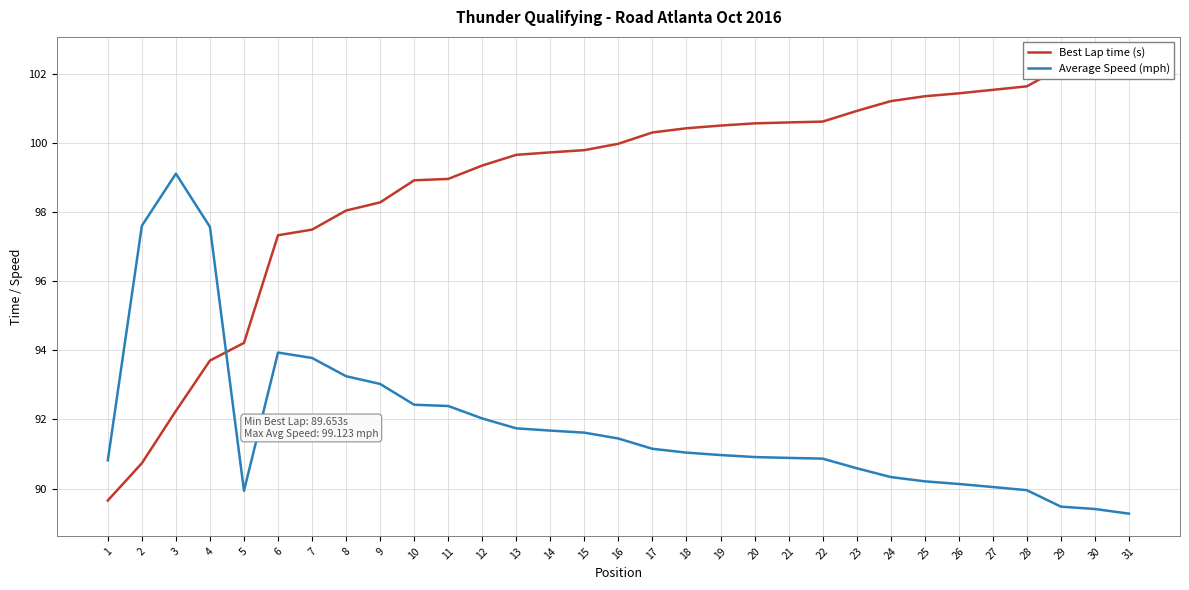

List the series in order of their overall mean, highest first.

Best Lap time (s), Average Speed (mph)